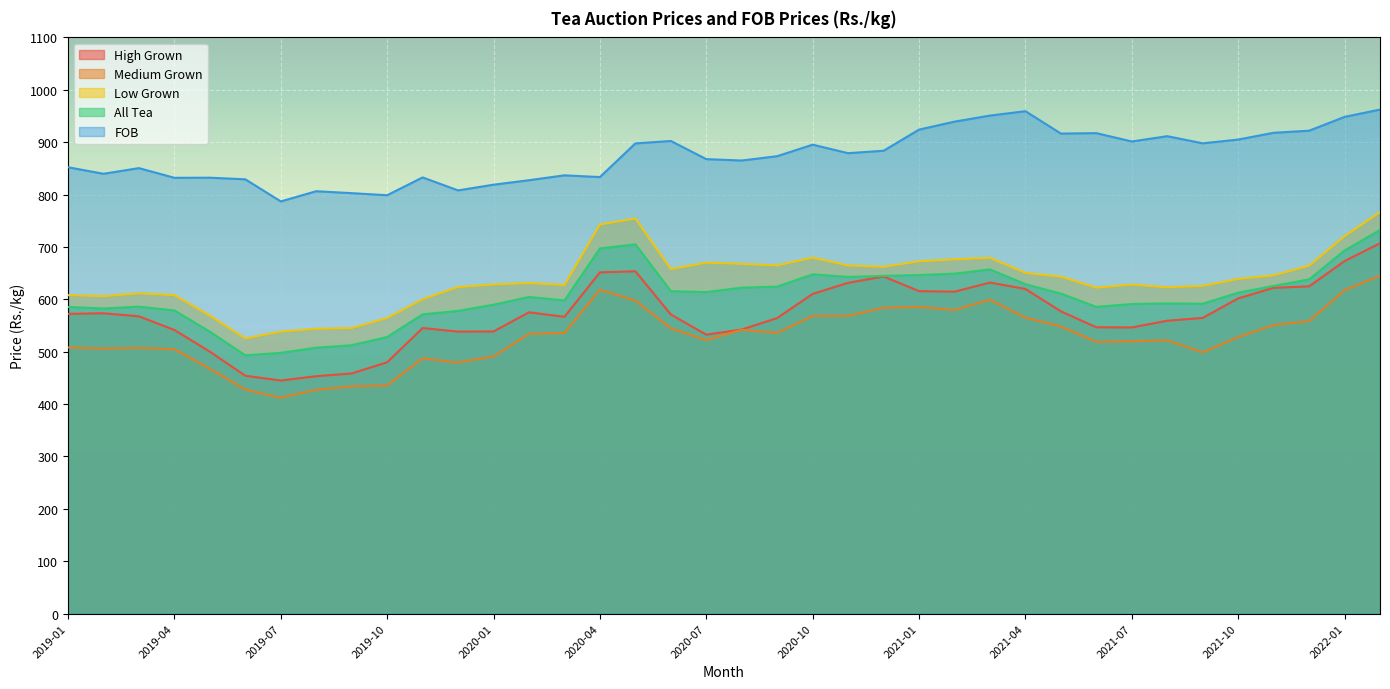

At which category is the sum across all series the highest?

2022-02